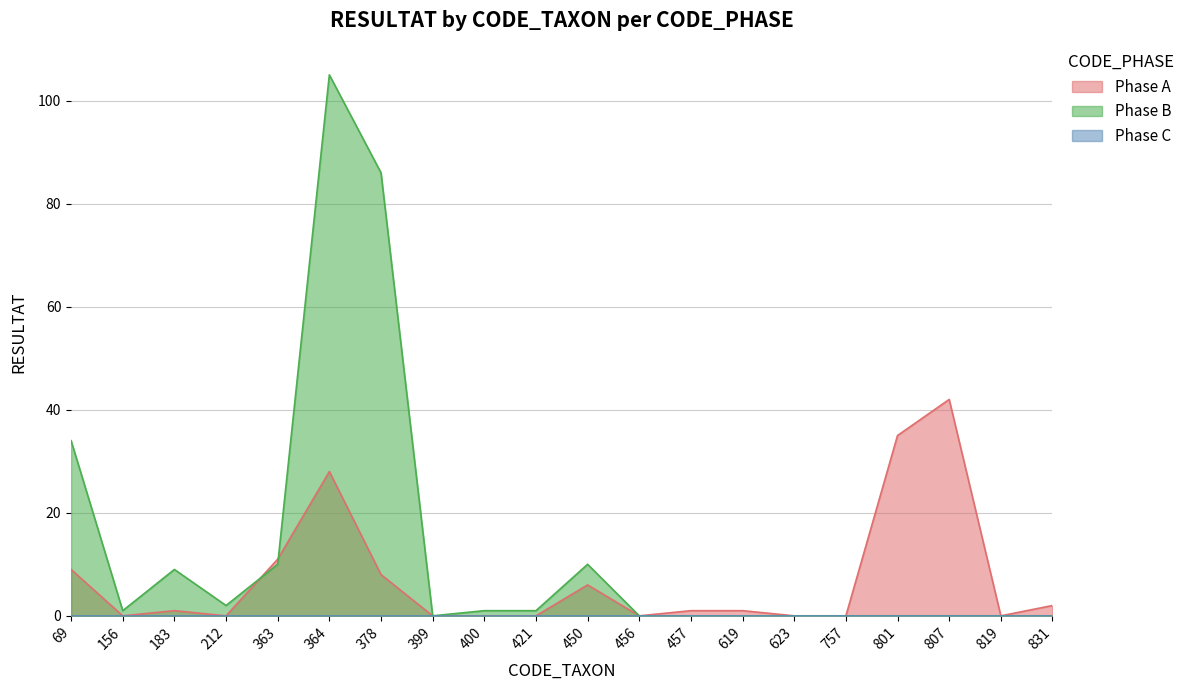

Is it true that Phase A equals 69 at 807?

False